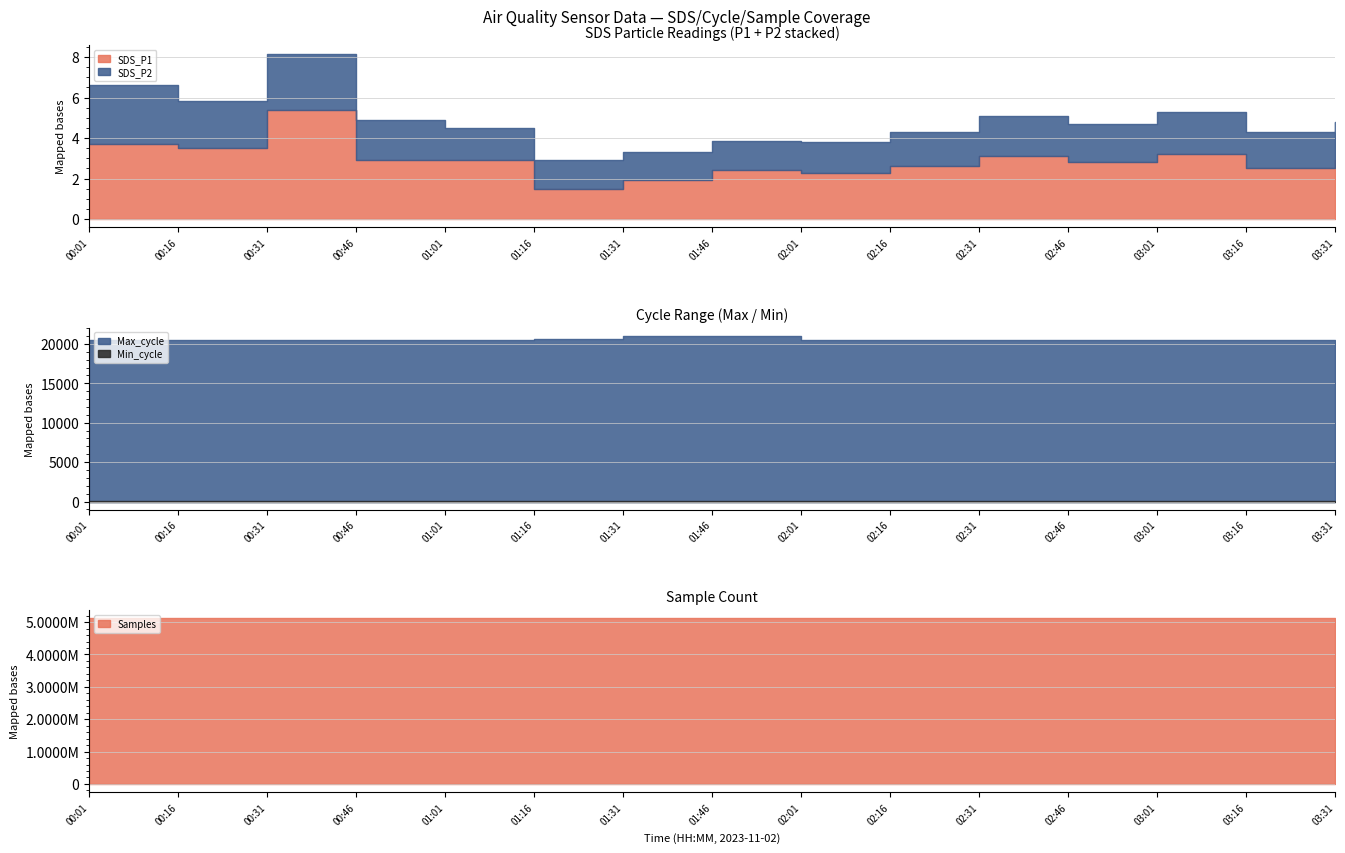

Which series has the largest total across all categories?

Samples